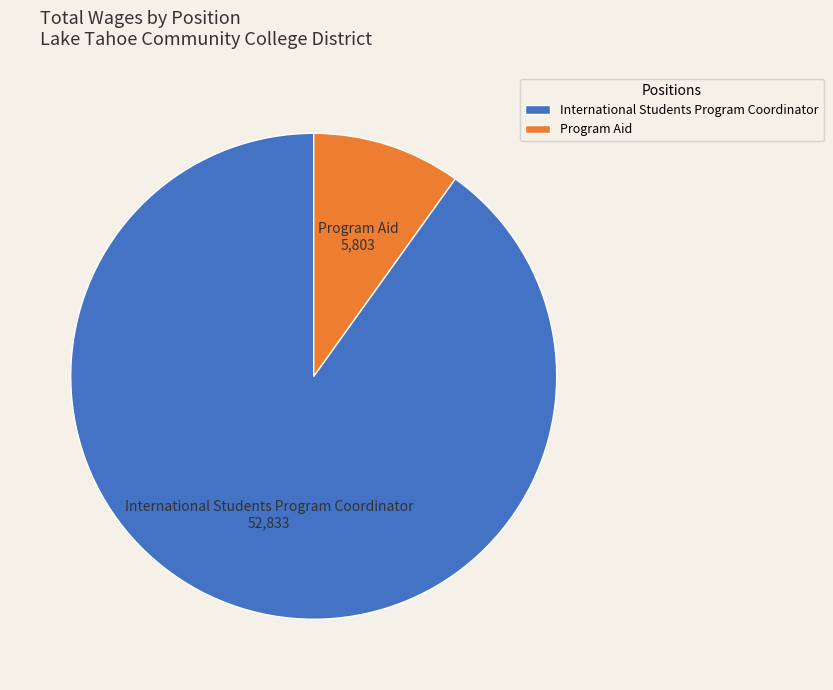

How many segments does this pie chart have?

2